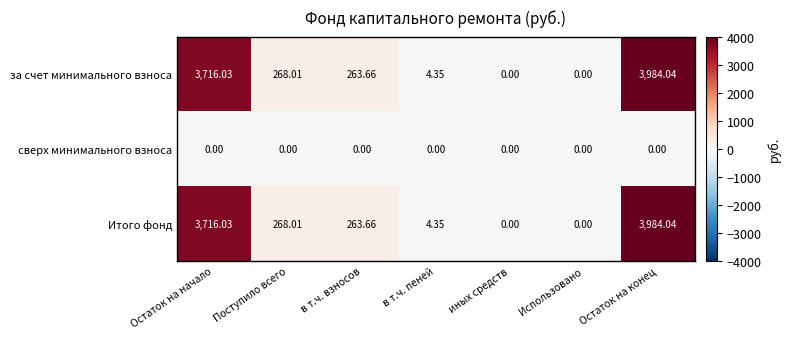

Which label corresponds to the largest value in the chart?

Остаток на конец